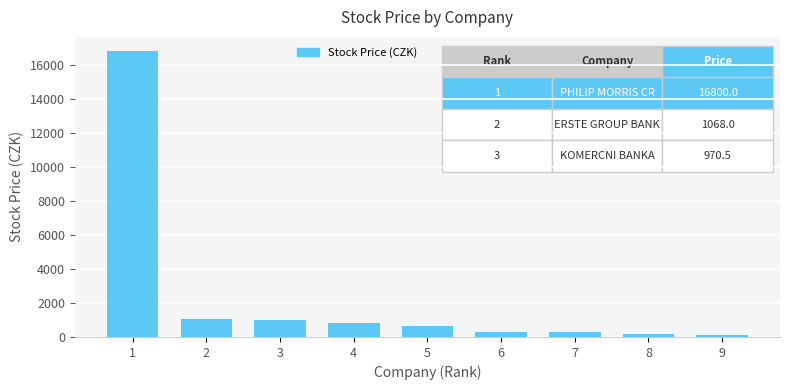

What is the value of the 3rd bar from the left?

970.5